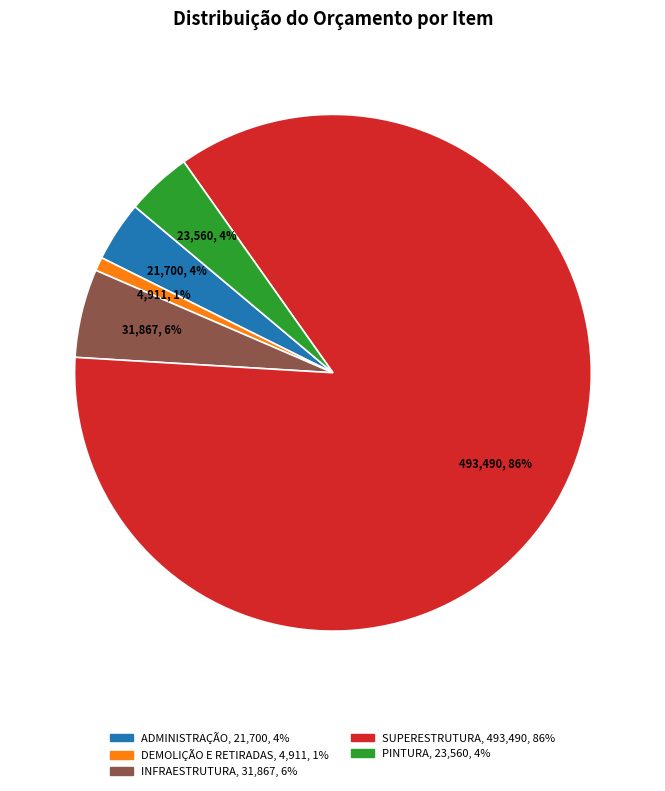

Is it true that PINTURA is 4% of the pie?

True